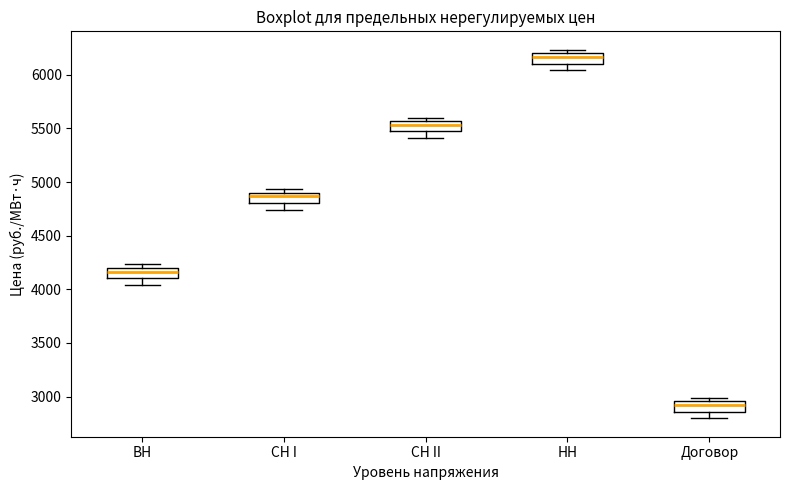

Which box has the highest median line?

НН